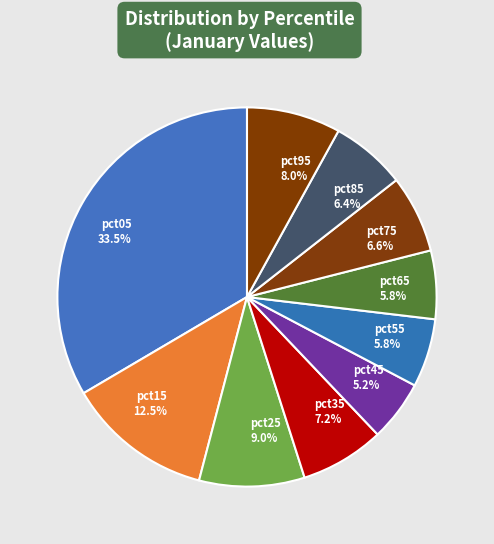

Does any single category account for the majority?

No